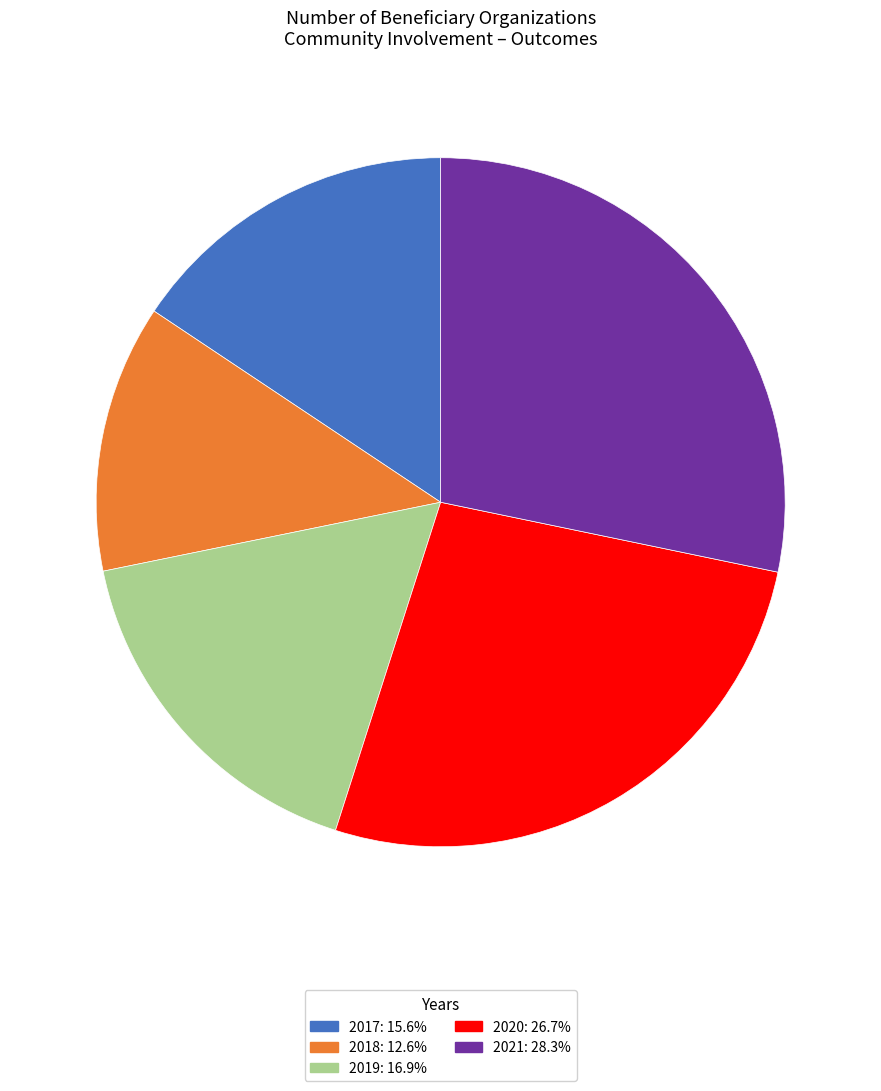

How many slices are in this pie chart?

5